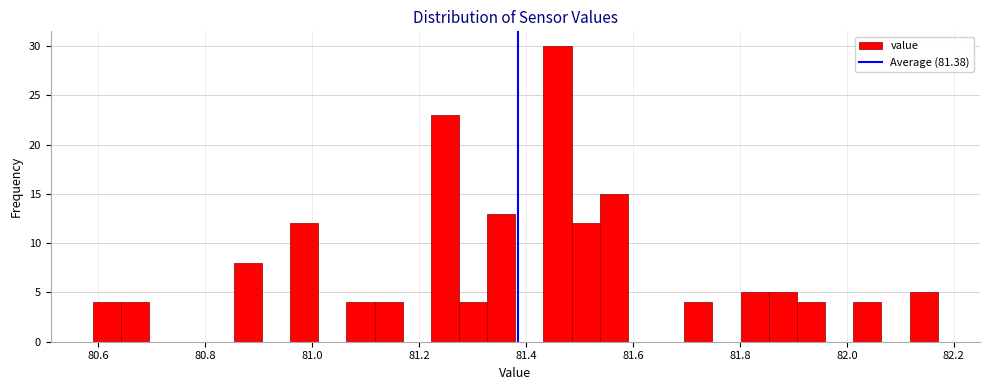

Read against the x-axis, roughly where is the centre of the tallest bar?

81.46